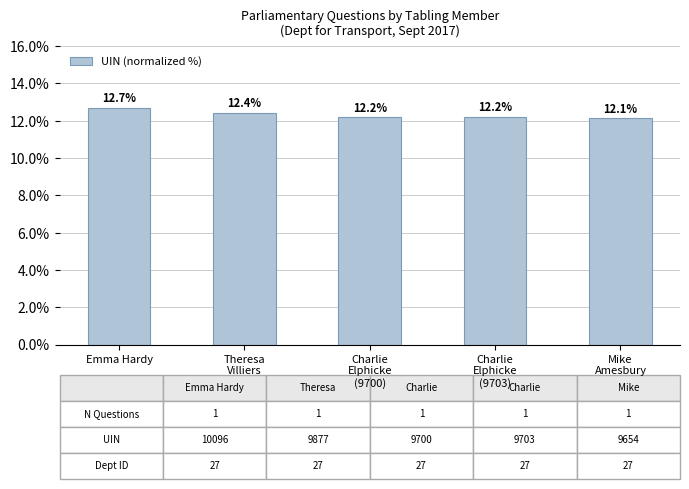

What is the difference between the values at Charlie
Elphicke
(9703) and Mike
Amesbury?

0.1